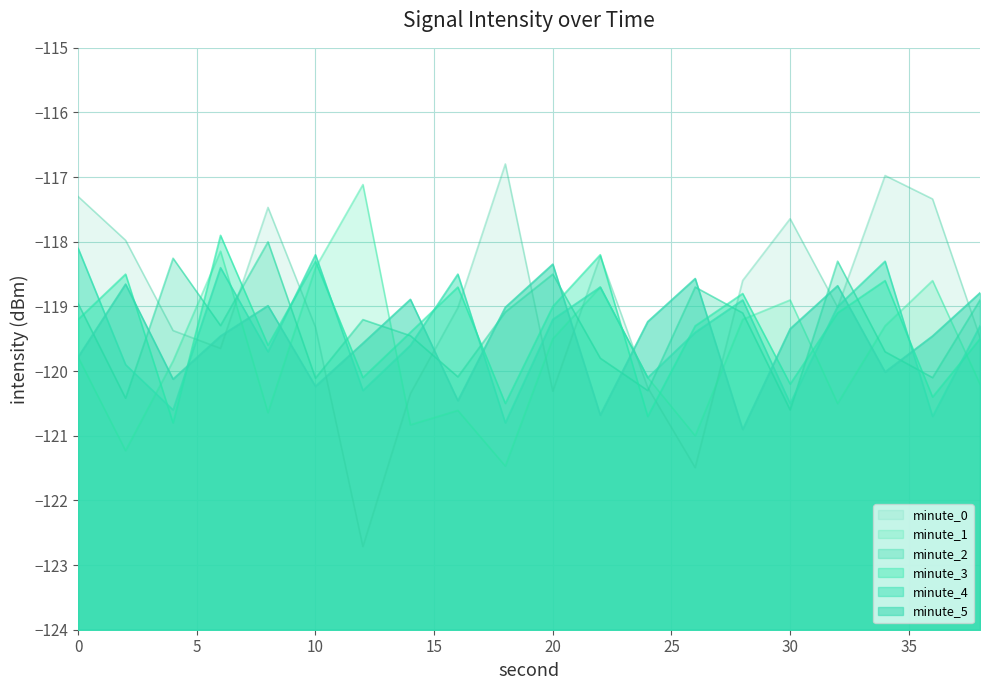

Is the value of minute_4 at 2 greater than the value of minute_1 at 12?

No